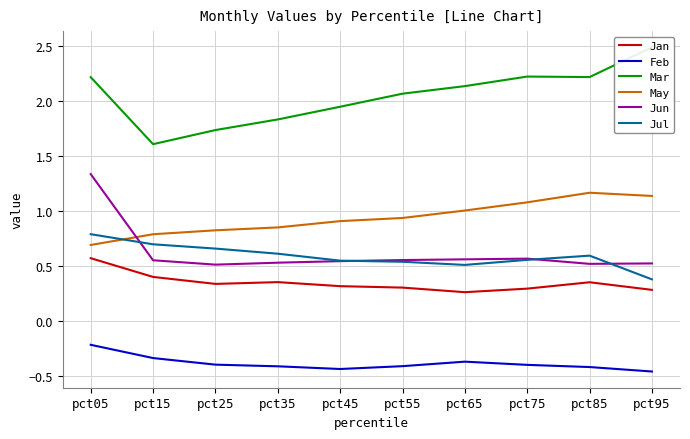

At which label does Mar reach its peak?

pct95